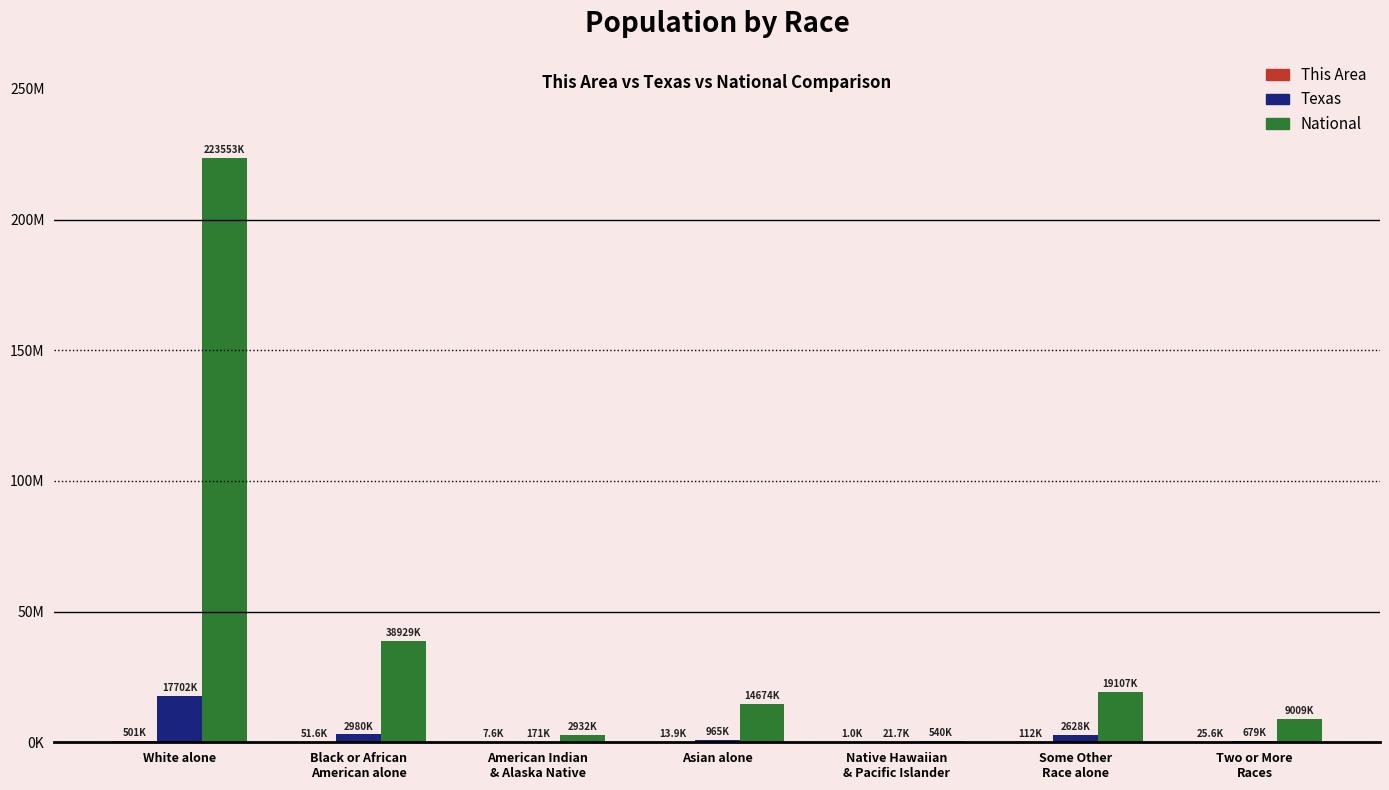

What is the spread (max minus min) of values at Asian alone?

14660393